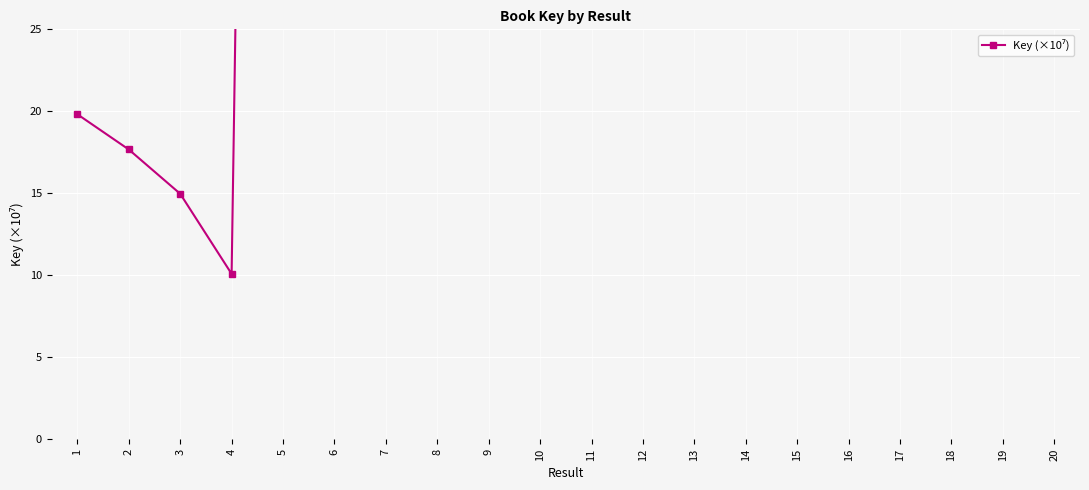

How many data points are less than 213?

4